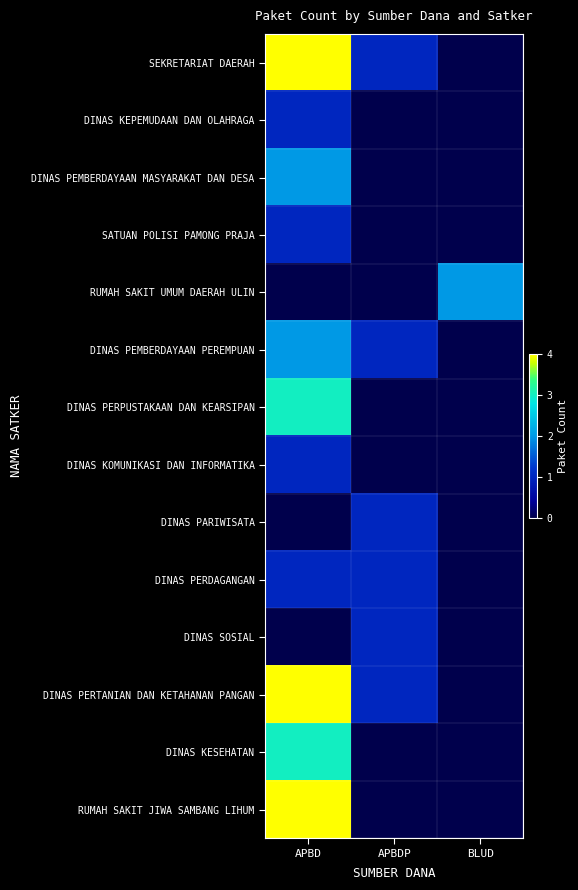

What is the total value across all series at APBDP?

6